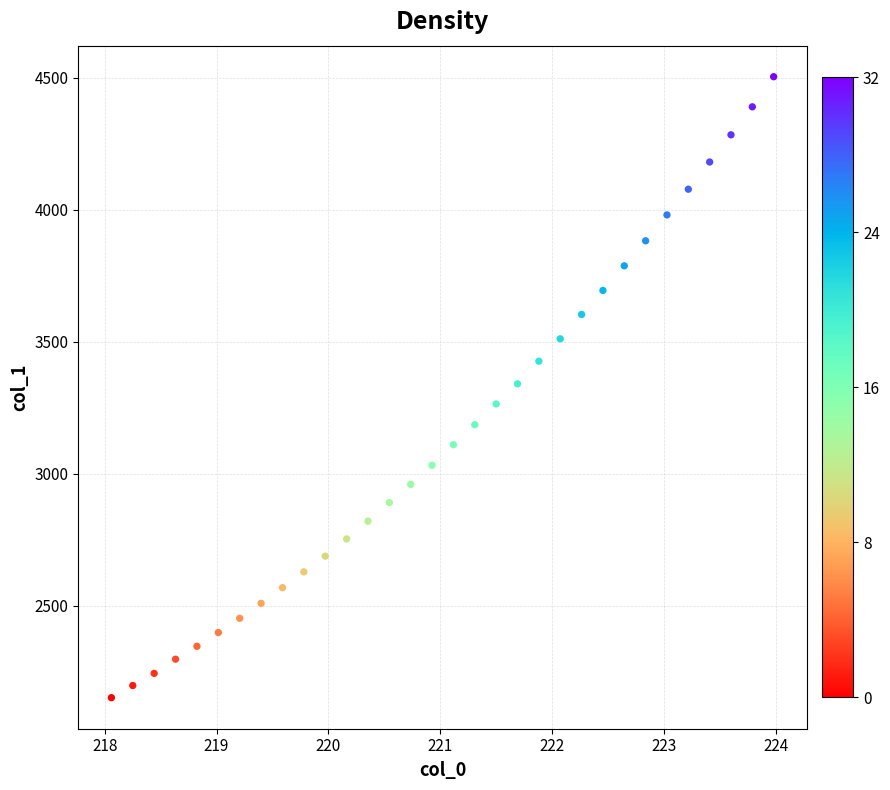

What is the range of X values (max minus min)?

5.9